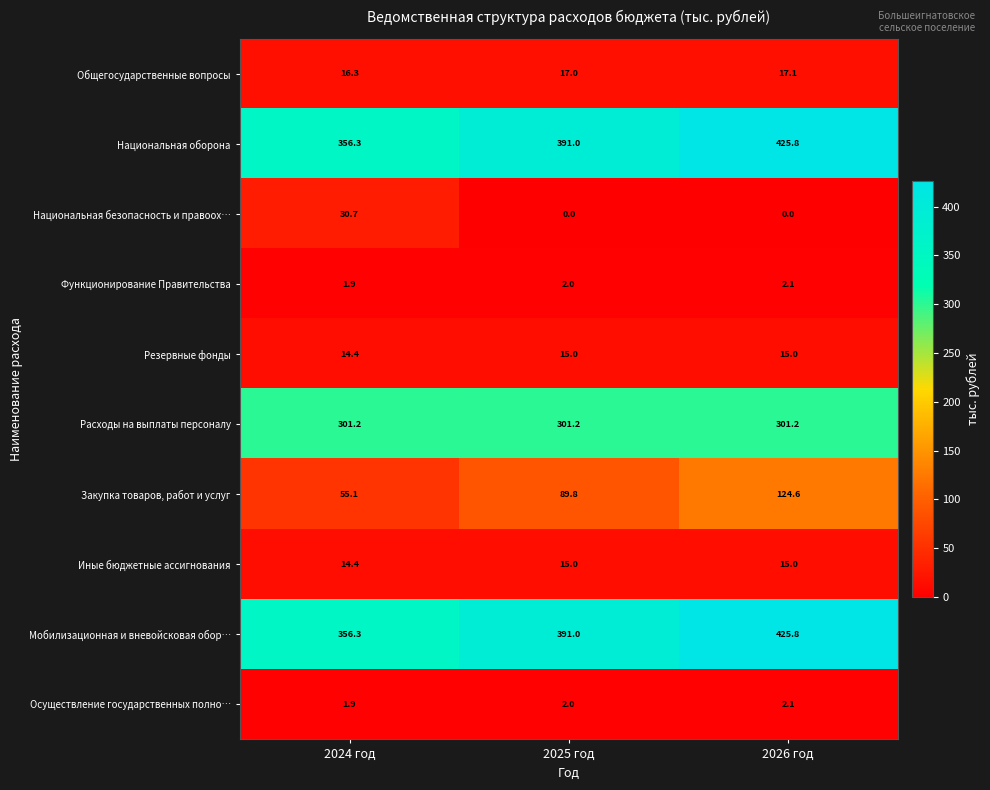

Reading left to right, transcribe all the data shown in this chart.

Общегосударственные вопросы: 2024 год=16.3	2025 год=17.0	2026 год=17.1
Национальная оборона: 2024 год=356.3	2025 год=391.0	2026 год=425.8
Национальная безопасность и правоох…: 2024 год=30.7	2025 год=0.0	2026 год=0.0
Функционирование Правительства: 2024 год=1.9	2025 год=2.0	2026 год=2.1
Резервные фонды: 2024 год=14.4	2025 год=15.0	2026 год=15.0
Расходы на выплаты персоналу: 2024 год=301.2	2025 год=301.2	2026 год=301.2
Закупка товаров, работ и услуг: 2024 год=55.1	2025 год=89.8	2026 год=124.6
Иные бюджетные ассигнования: 2024 год=14.4	2025 год=15.0	2026 год=15.0
Мобилизационная и вневойсковая обор…: 2024 год=356.3	2025 год=391.0	2026 год=425.8
Осуществление государственных полно…: 2024 год=1.9	2025 год=2.0	2026 год=2.1